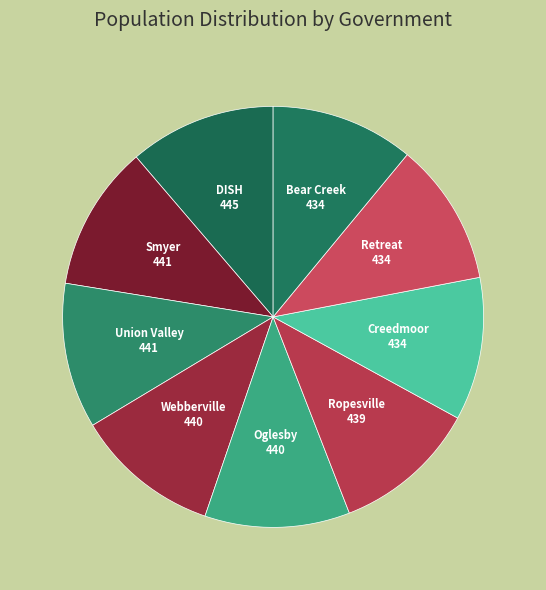

Approximately how many times larger is the value at Bear Creek compared to Webberville?

1.0